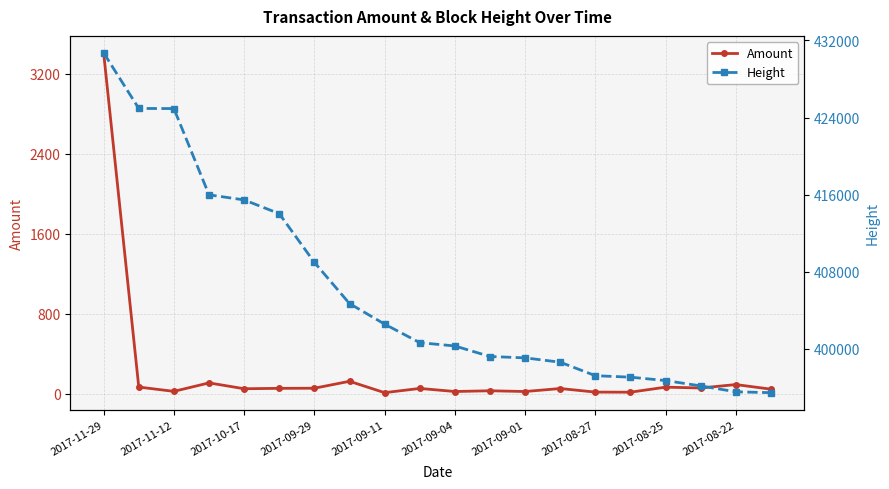

True or false: Amount has more than 0 points higher than both neighbors.

True